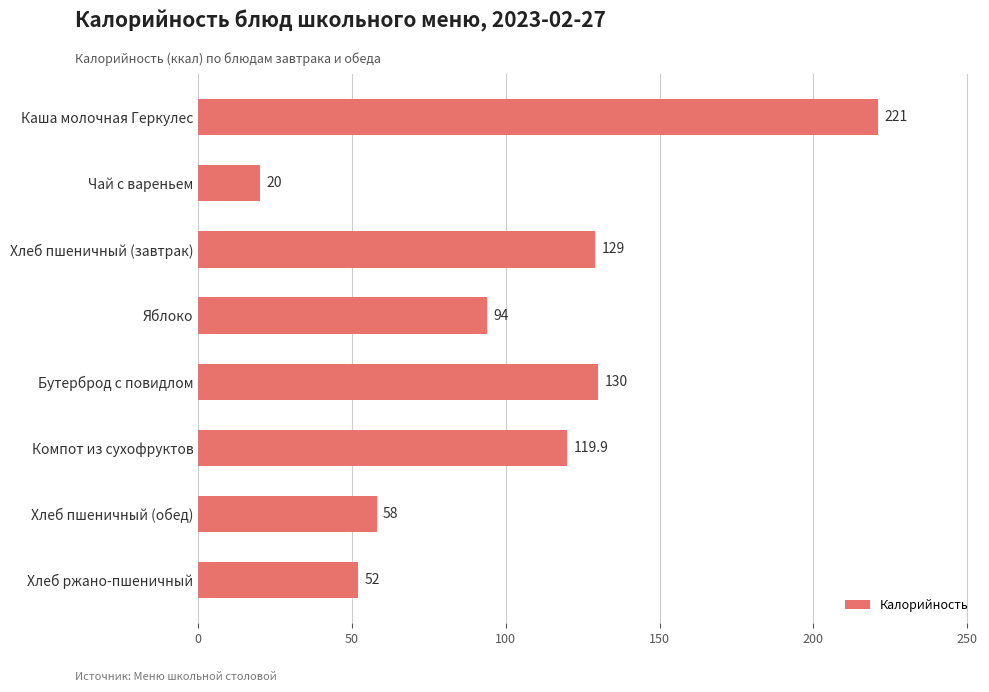

Which label corresponds to the smallest value in the chart?

Чай с вареньем